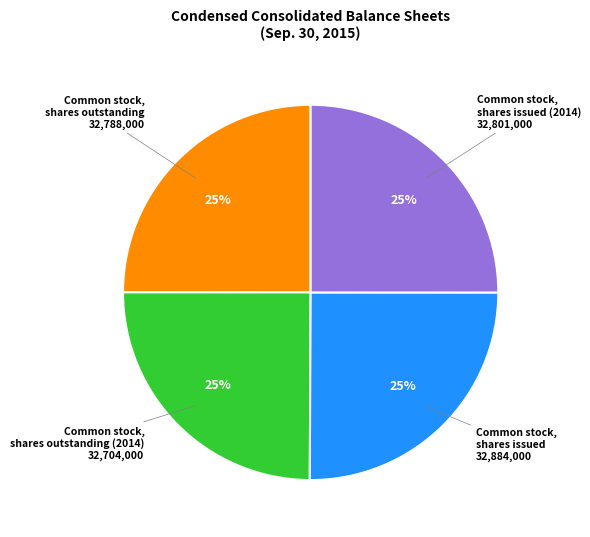

To the nearest percent, what is the difference between the largest and smallest slice percentages?

0%